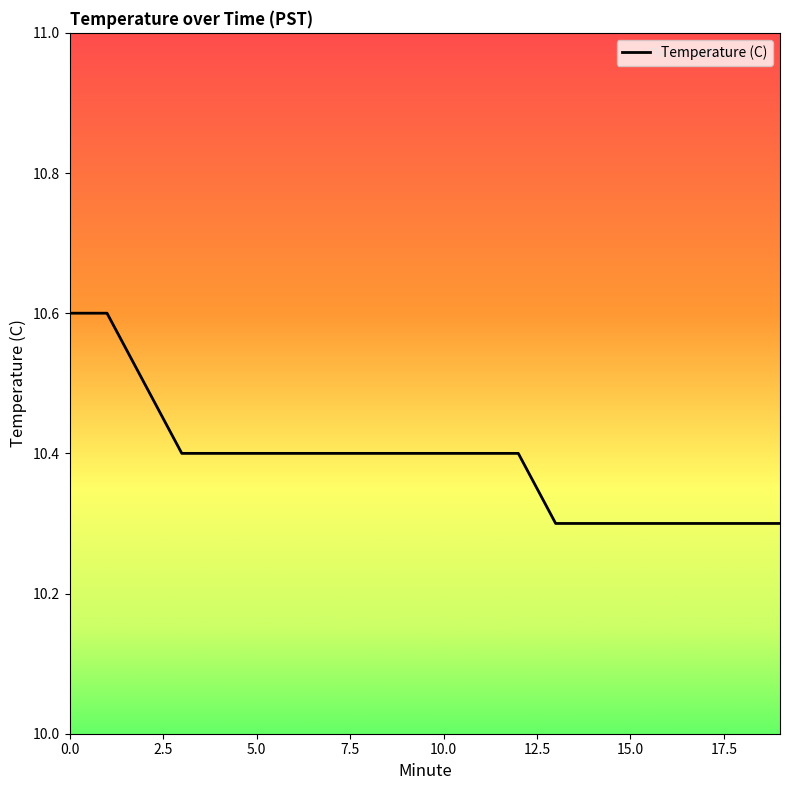

What is the greatest value displayed?

10.6